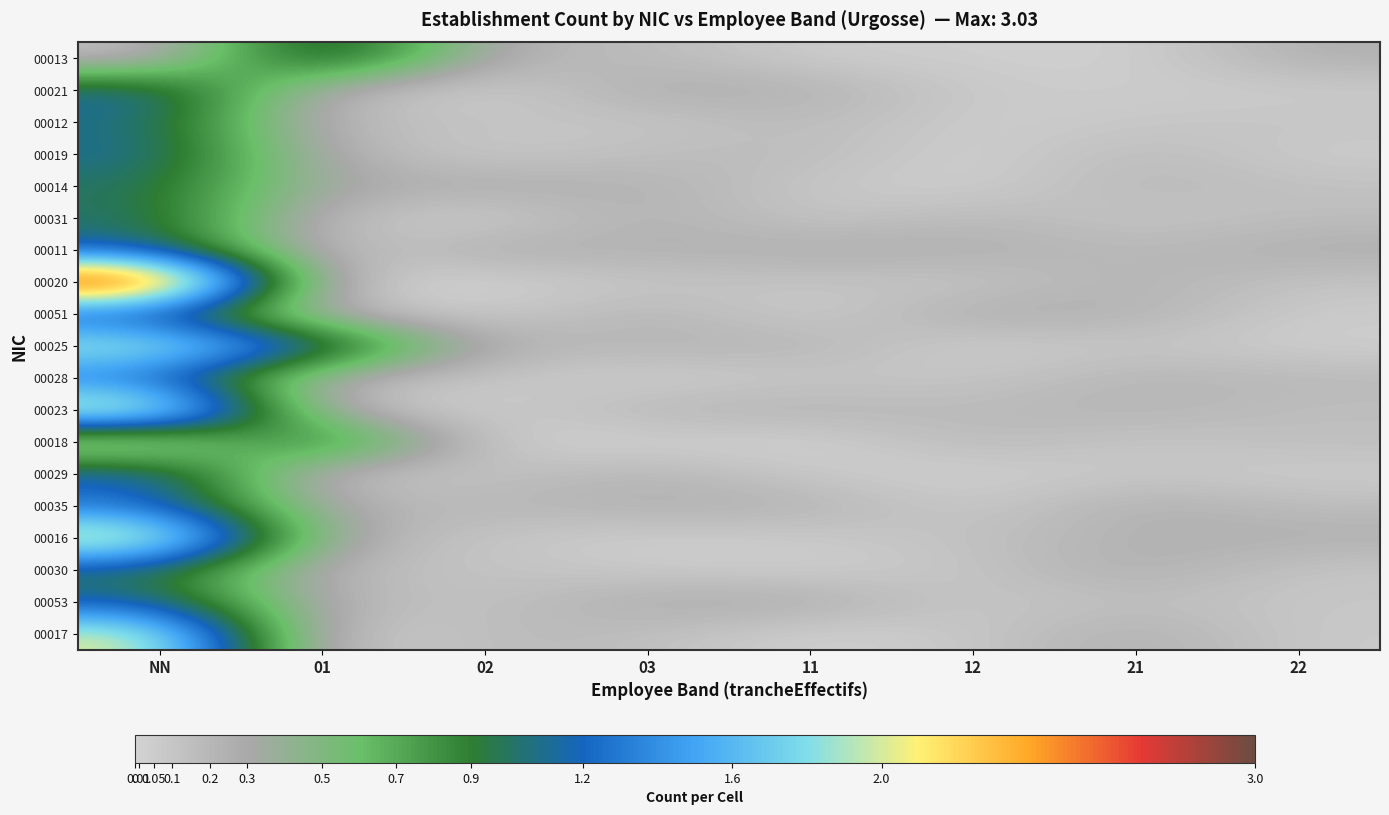

At which category is the sum across all series the highest?

NN